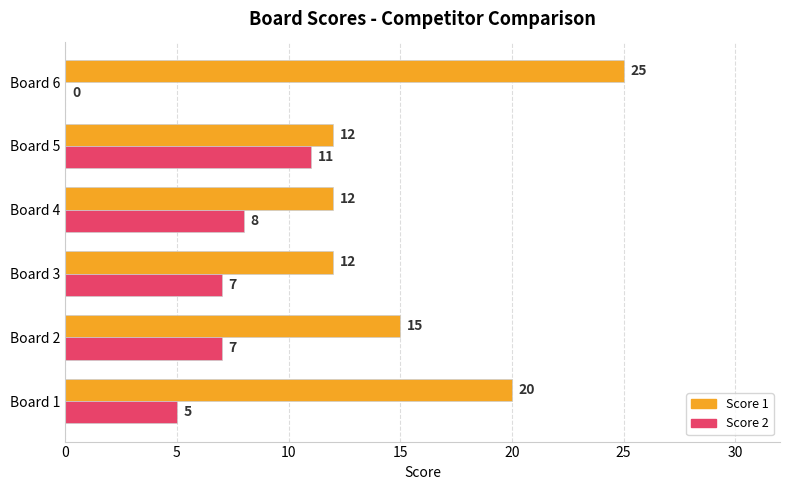

The Score 1 series shows 25 at Board 6. True or false?

True